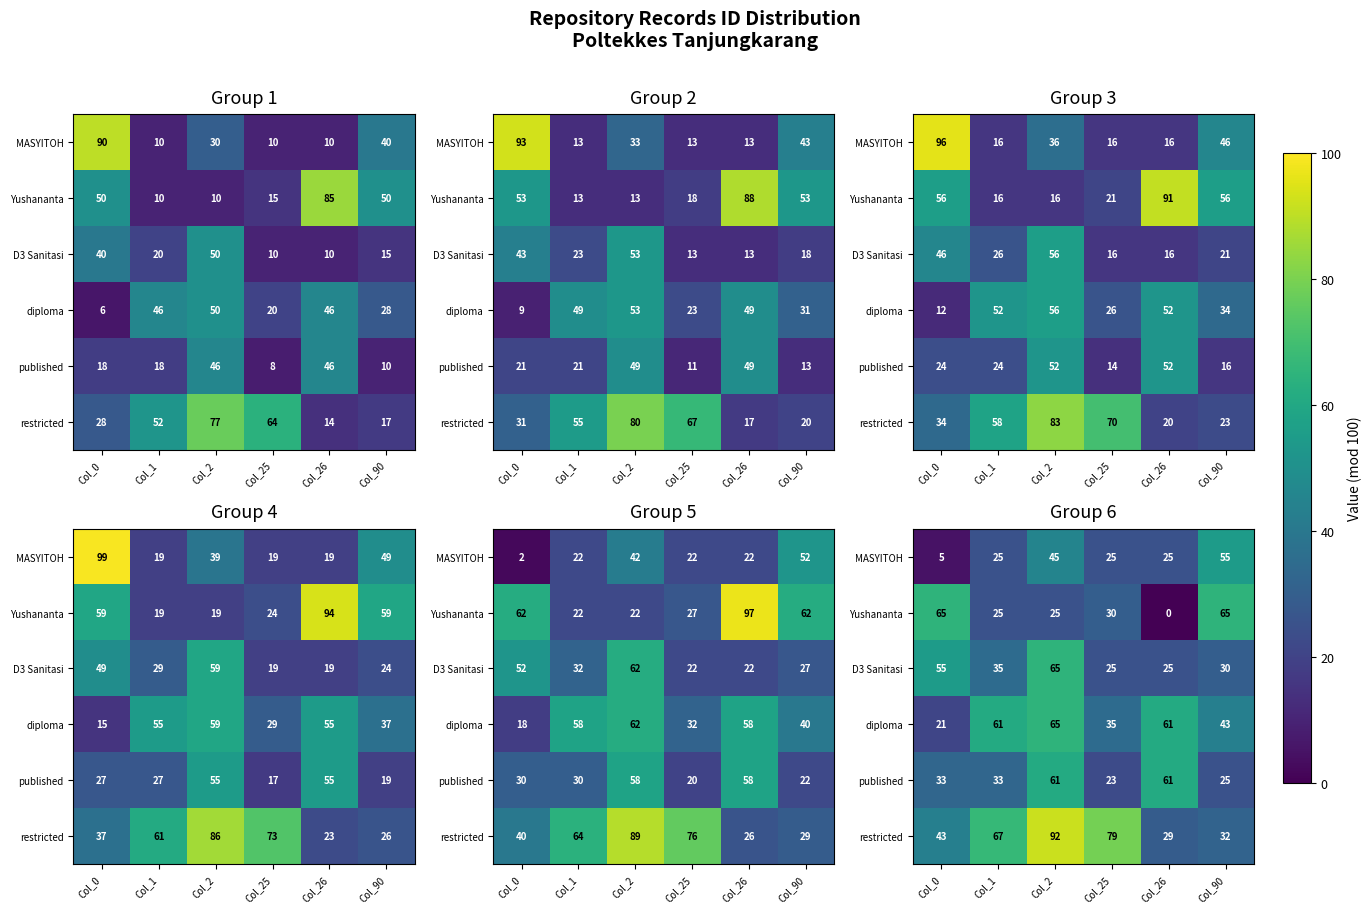

What is the sum of the restricted values at Col_0 and Col_25?

122